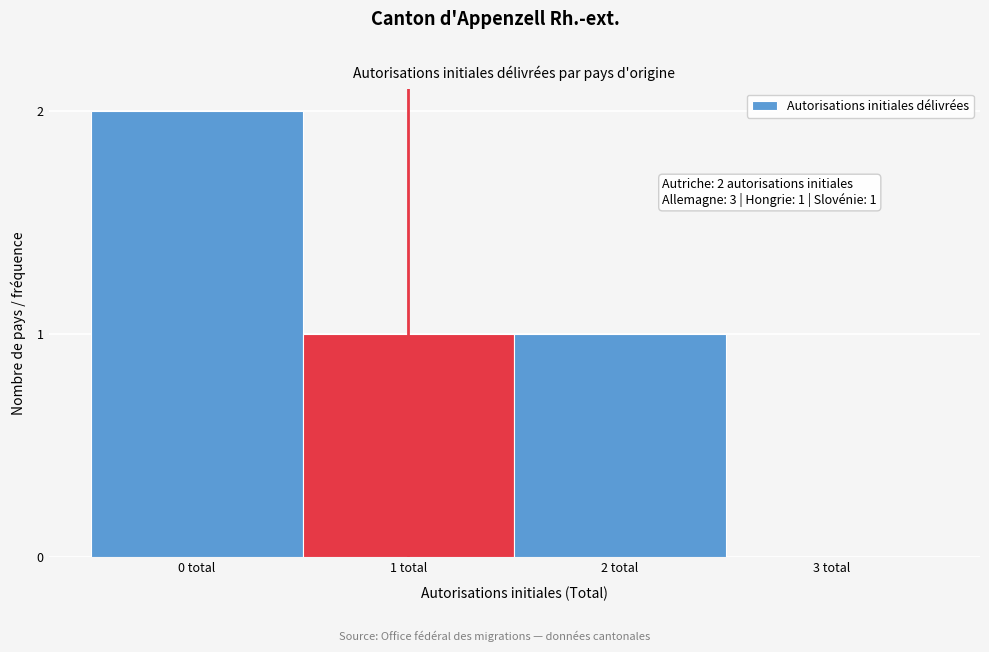

Reading left to right, list all the values displayed in this chart.

0 total=2	1 total=1	2 total=1	3 total=0